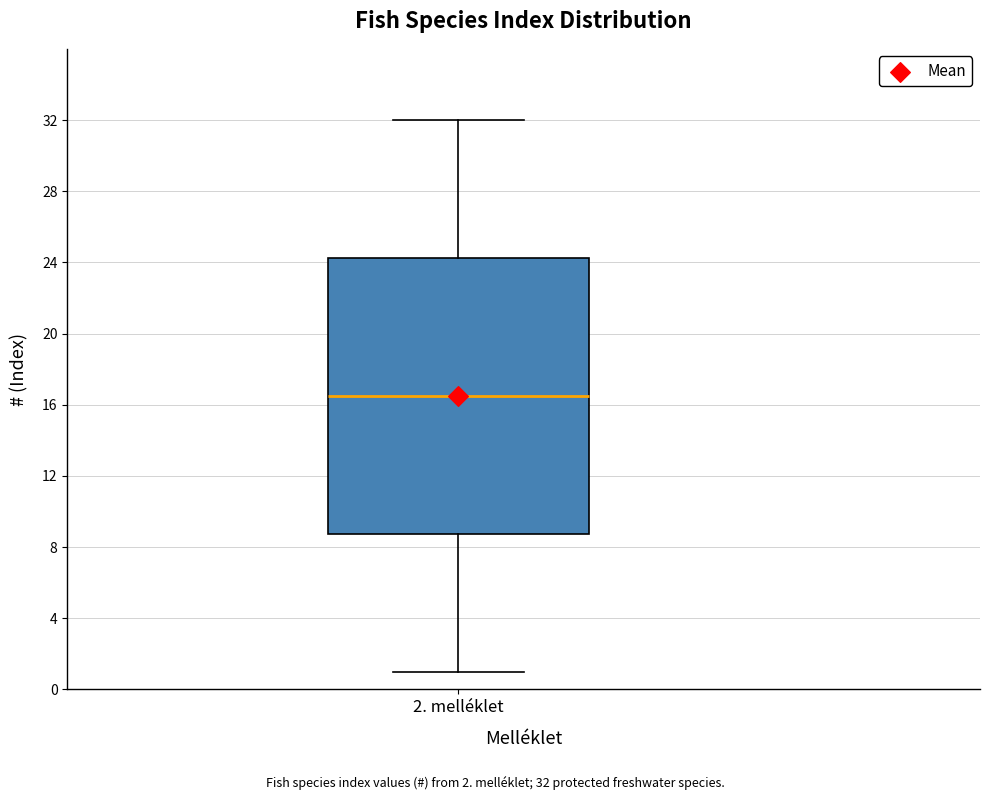

Transcribe this box plot: give where the median line is, the range the box spans, and where the two whiskers end, as read against the y-axis. The values are not printed on the chart, so give them approximately, as read against the axis.

median 16.5, box 9.0 to 24.5, whiskers 1.0 to 32.0